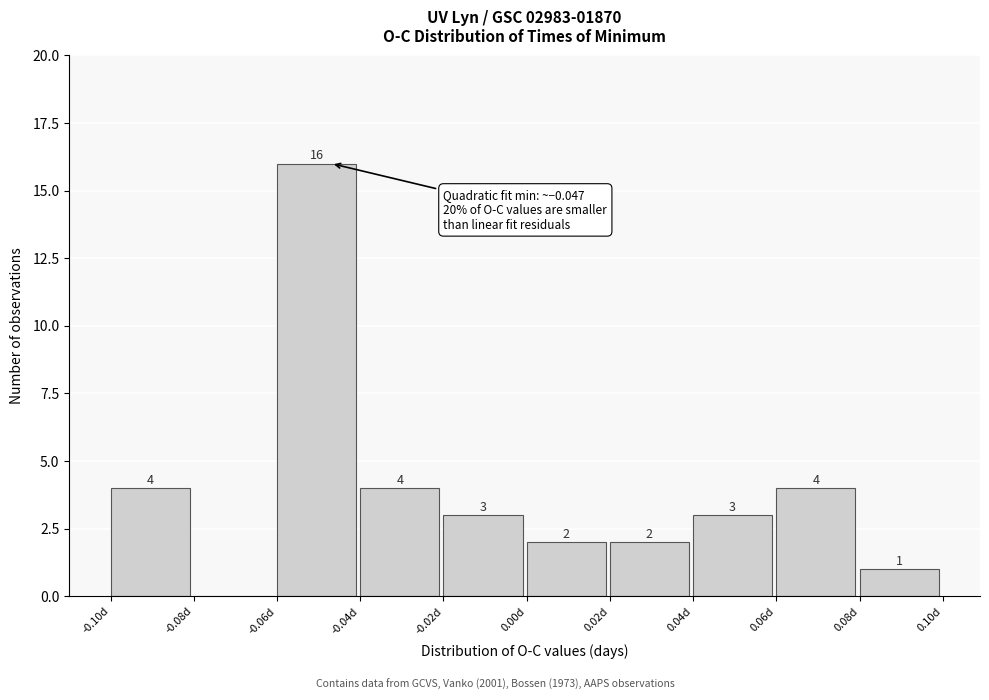

Over which range of the x-axis is the bar tallest?

-0.06 to -0.04